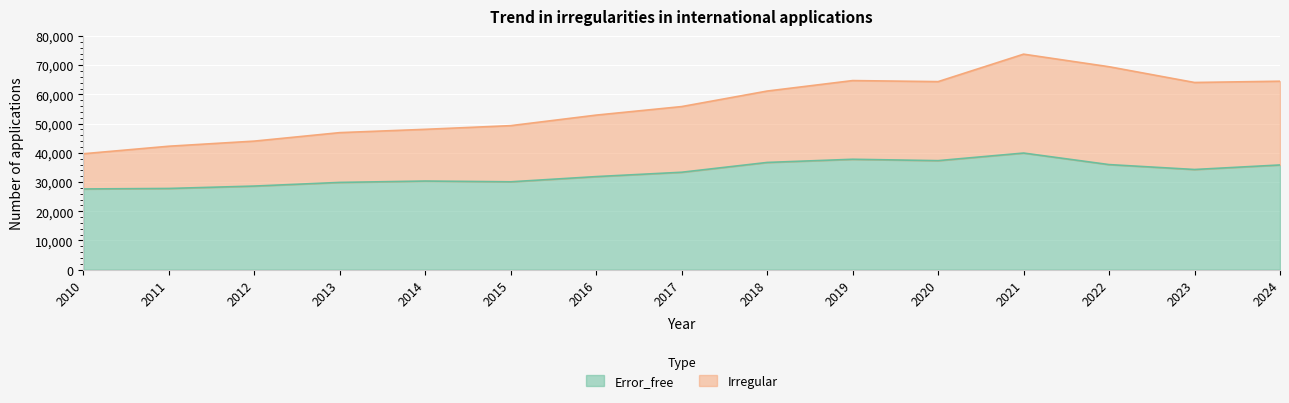

True or false: Error_free and Irregular cross at least once.

False